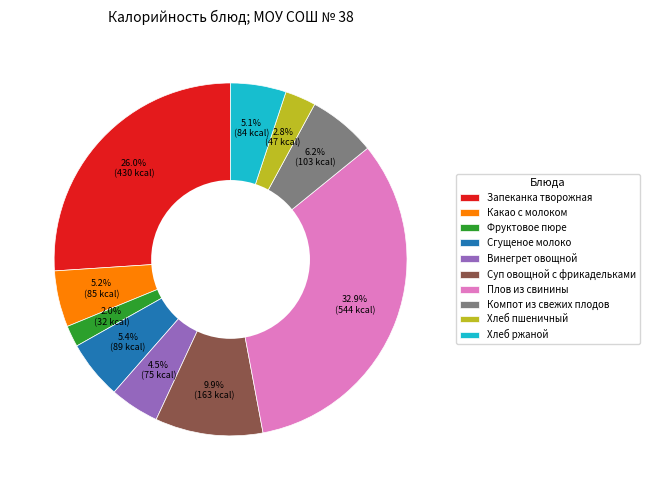

How many segments does this pie chart have?

10